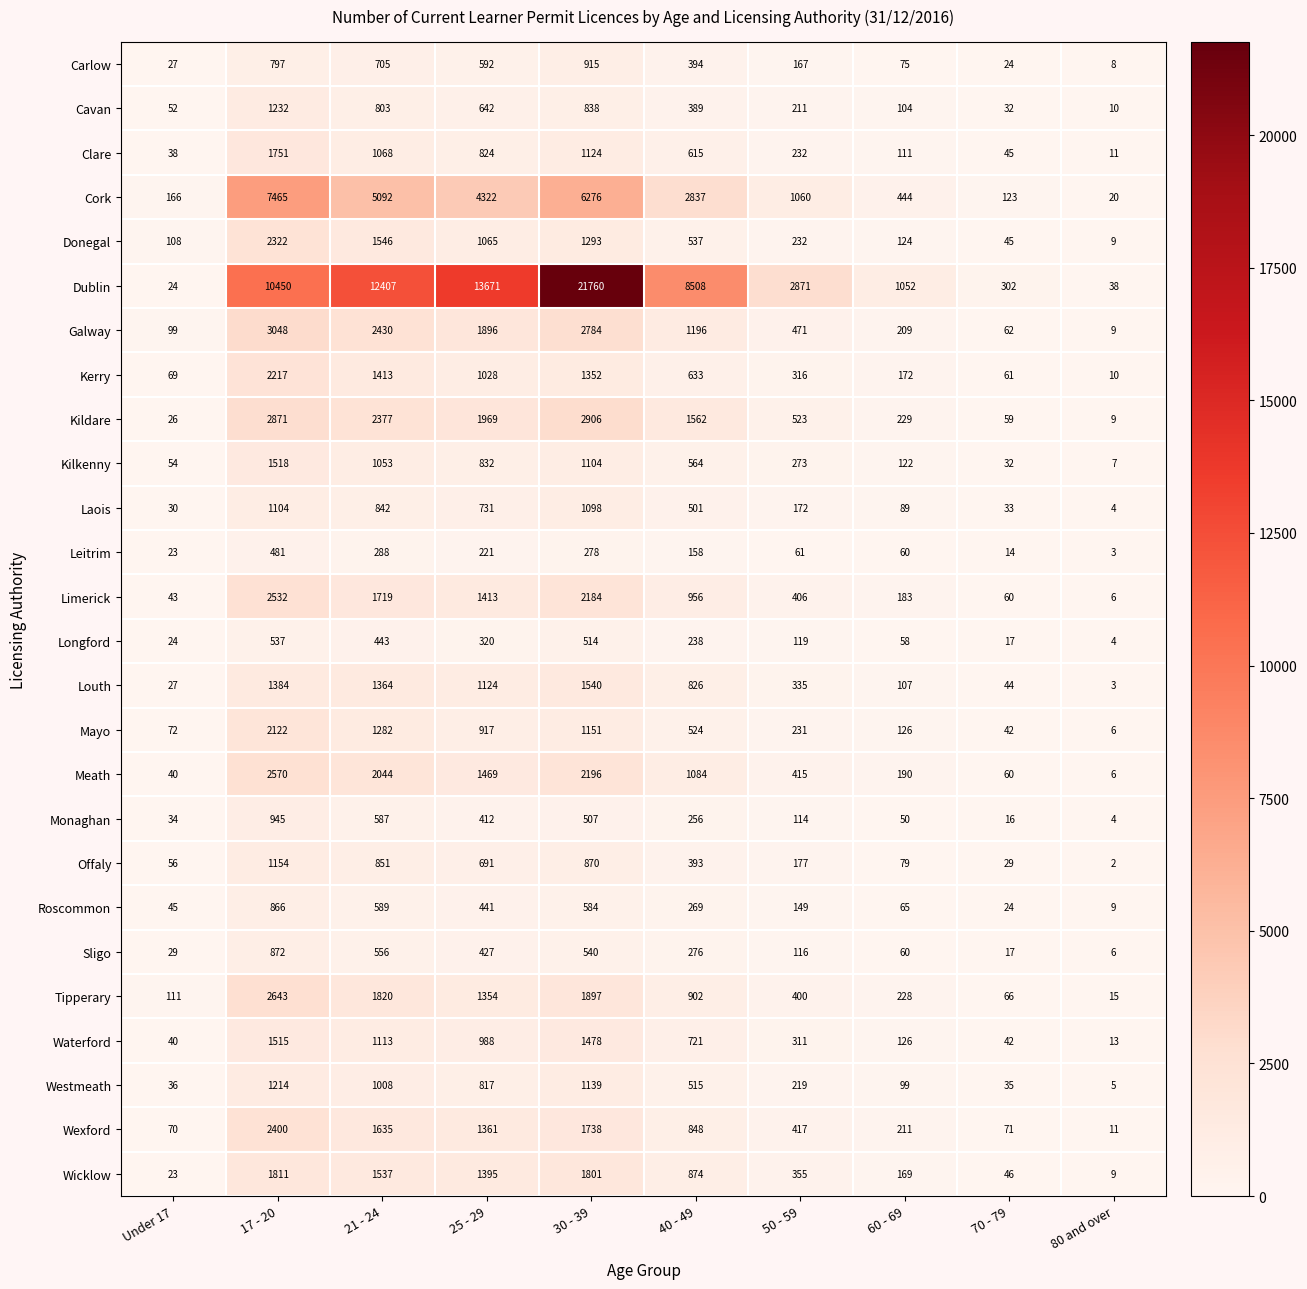

What is the maximum value shown in the chart?

21760